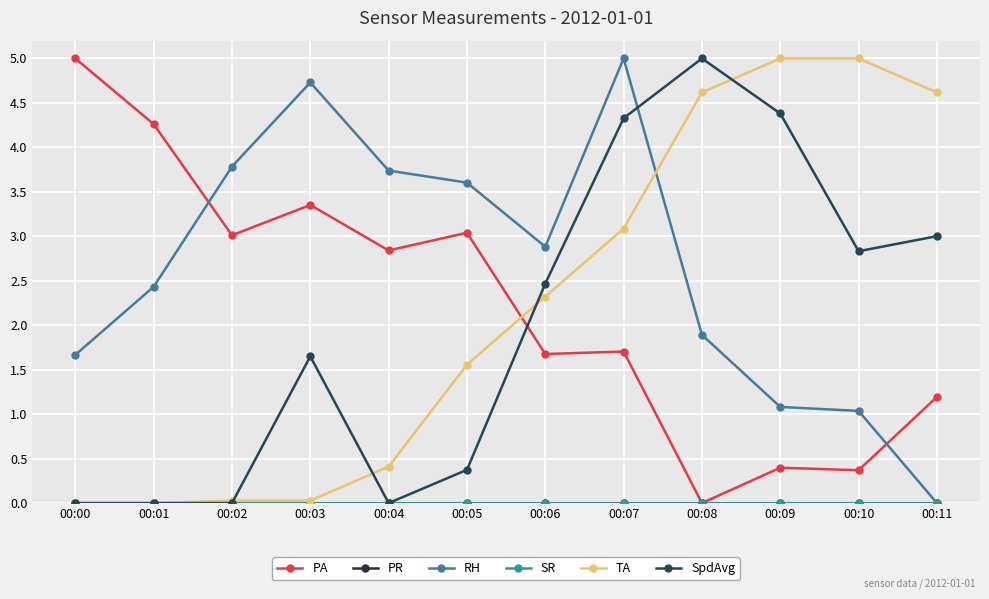

At 00:09, list the series in order from smallest to largest.

PR, SR, PA, RH, SpdAvg, TA